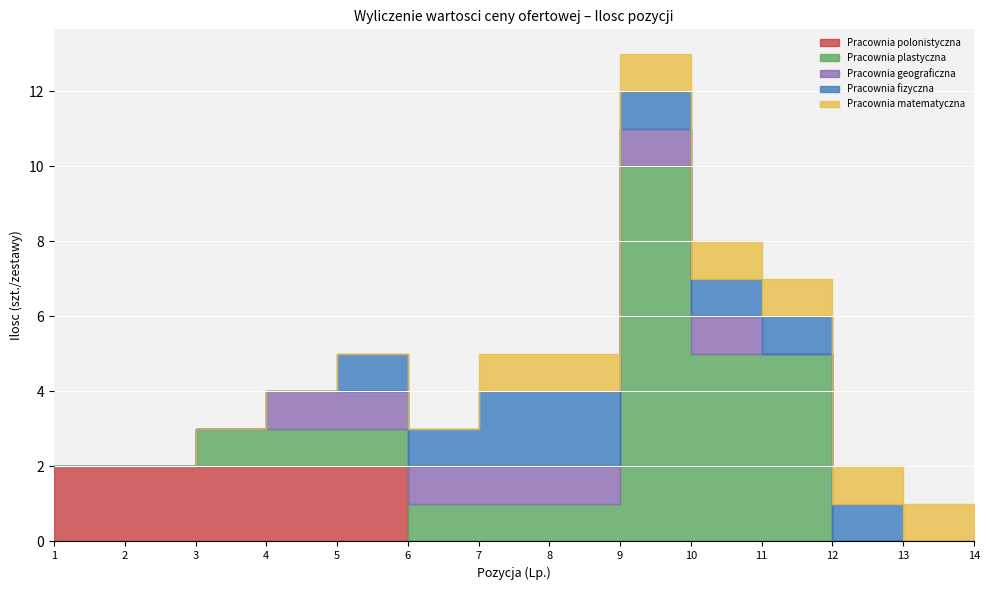

Reading left to right, list all the values displayed in this chart.

Pracownia polonistyczna: 1=2	2=2	3=2	4=2	5=2	6=0	7=0	8=0	9=0	10=0	11=0	12=0	13=0	14=0
Pracownia plastyczna: 1=0	2=0	3=1	4=1	5=1	6=1	7=1	8=1	9=10	10=5	11=5	12=0	13=0	14=0
Pracownia geograficzna: 1=0	2=0	3=0	4=1	5=1	6=1	7=1	8=1	9=1	10=1	11=0	12=0	13=0	14=0
Pracownia fizyczna: 1=0	2=0	3=0	4=0	5=1	6=1	7=2	8=2	9=1	10=1	11=1	12=1	13=0	14=0
Pracownia matematyczna: 1=0	2=0	3=0	4=0	5=0	6=0	7=1	8=1	9=1	10=1	11=1	12=1	13=1	14=0